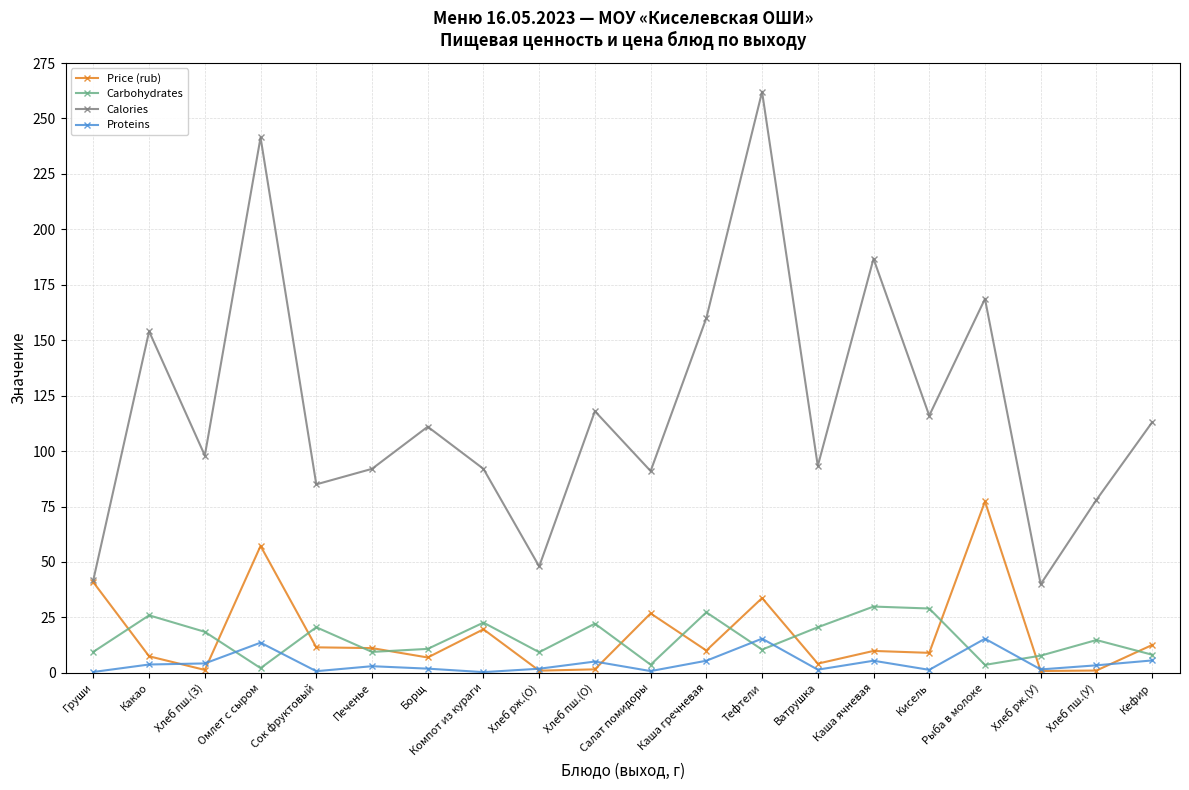

The Calories series shows 78.0 at Хлеб пш.(У). True or false?

True